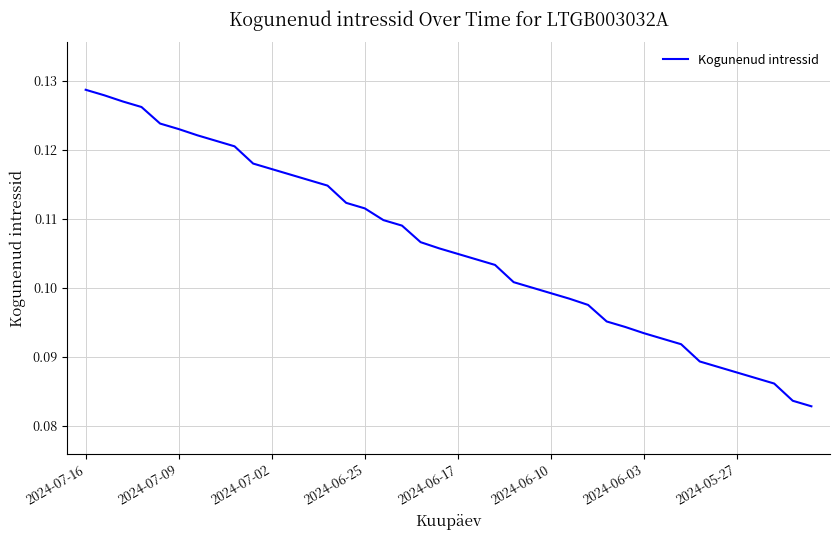

Reading right to left, list all the values displayed in this chart.

0.1	0.1	0.1	0.1	0.1	0.1	0.1	0.1	0.1	0.1	0.1	0.1	0.1	0.1	0.1	0.1	0.1	0.1	0.1	0.1	0.1	0.1	0.1	0.1	0.1	0.1	0.1	0.1	0.1	0.1	0.1	0.1	0.1	0.1	0.1	0.1	0.1	0.1	0.1	0.1